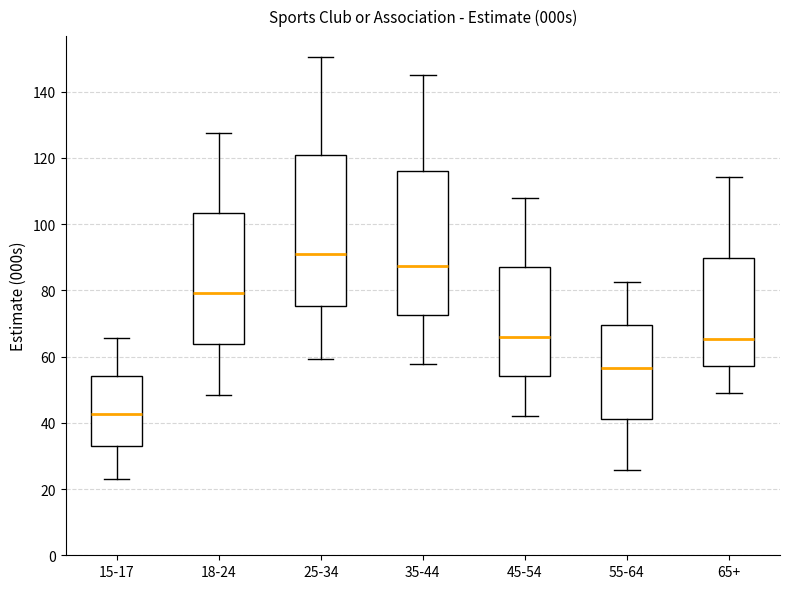

Reading left to right, transcribe this box plot: for each box, give where its median line is, the range the box spans, and where its two whiskers end, as read against the y-axis. The values are not printed on the chart, so give them approximately, as read against the axis.

15-17: median 42, box 32 to 54, whiskers 24 to 66
18-24: median 80, box 64 to 104, whiskers 48 to 128
25-34: median 92, box 76 to 120, whiskers 60 to 150
35-44: median 88, box 72 to 116, whiskers 58 to 146
45-54: median 66, box 54 to 86, whiskers 42 to 108
55-64: median 56, box 42 to 70, whiskers 26 to 82
65+: median 66, box 58 to 90, whiskers 48 to 114